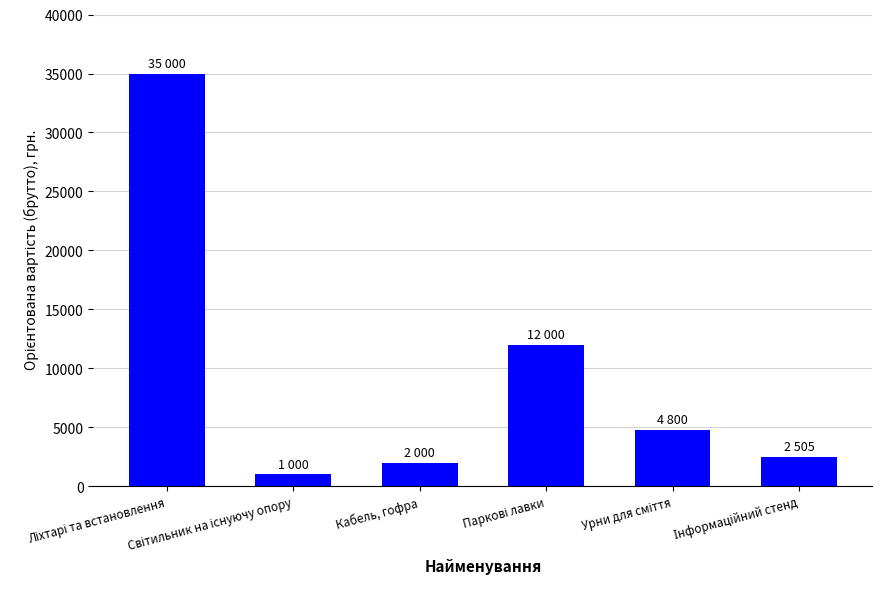

What is the difference between the maximum and minimum values?

34000